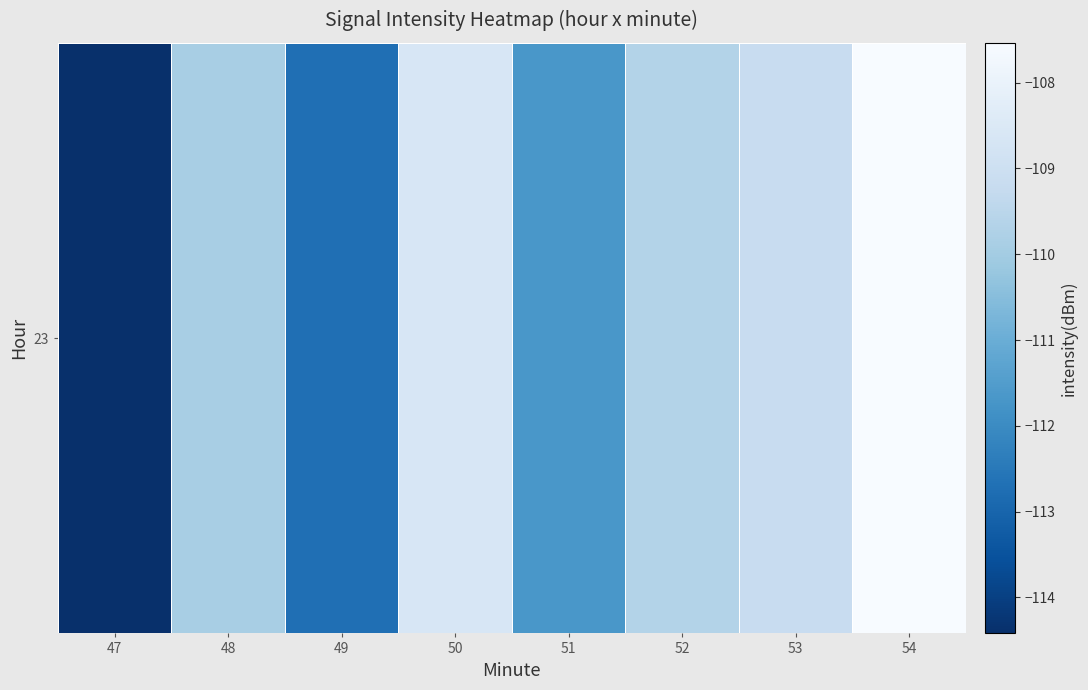

What is the change in value from 52 to 53?

+0.5